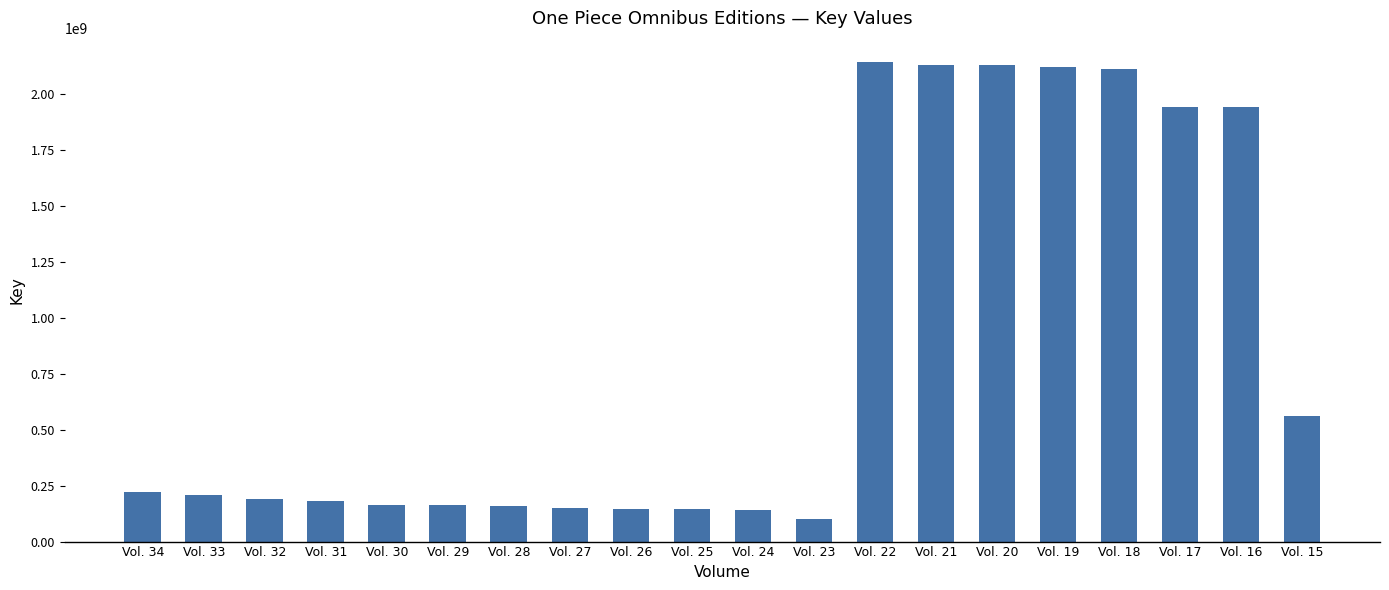

What is the value of the 14th bar from the left?

2129707006